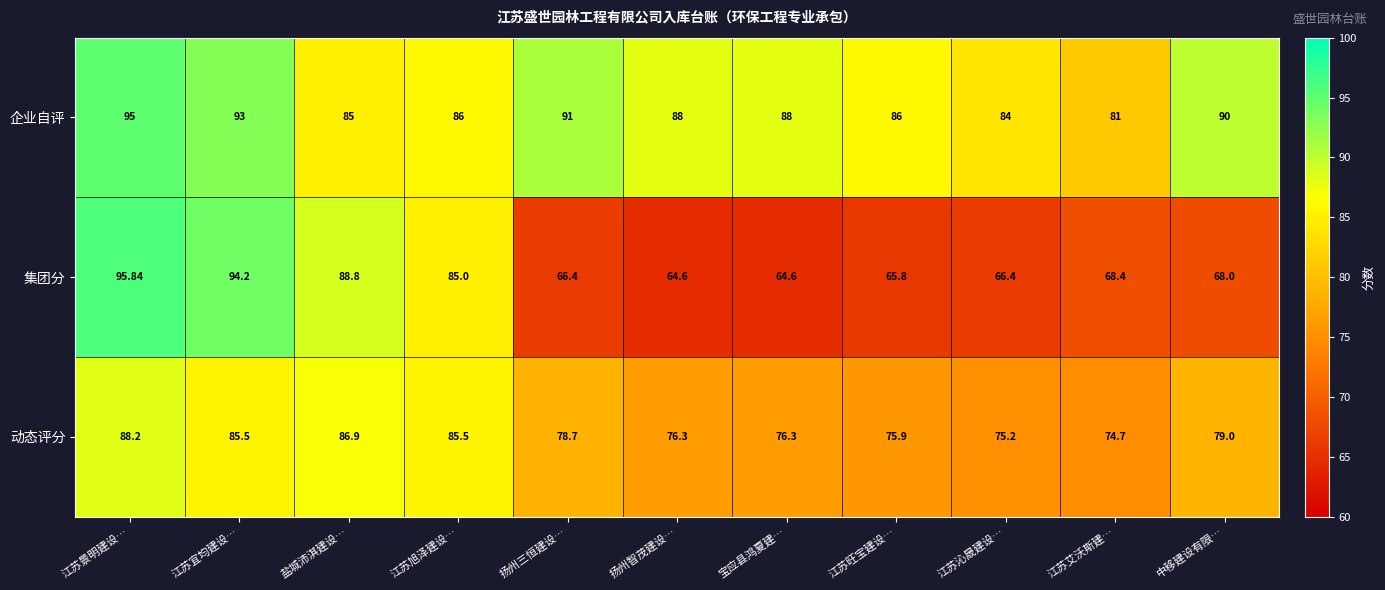

At which category does the chart reach its peak across all series?

江苏景明建设…